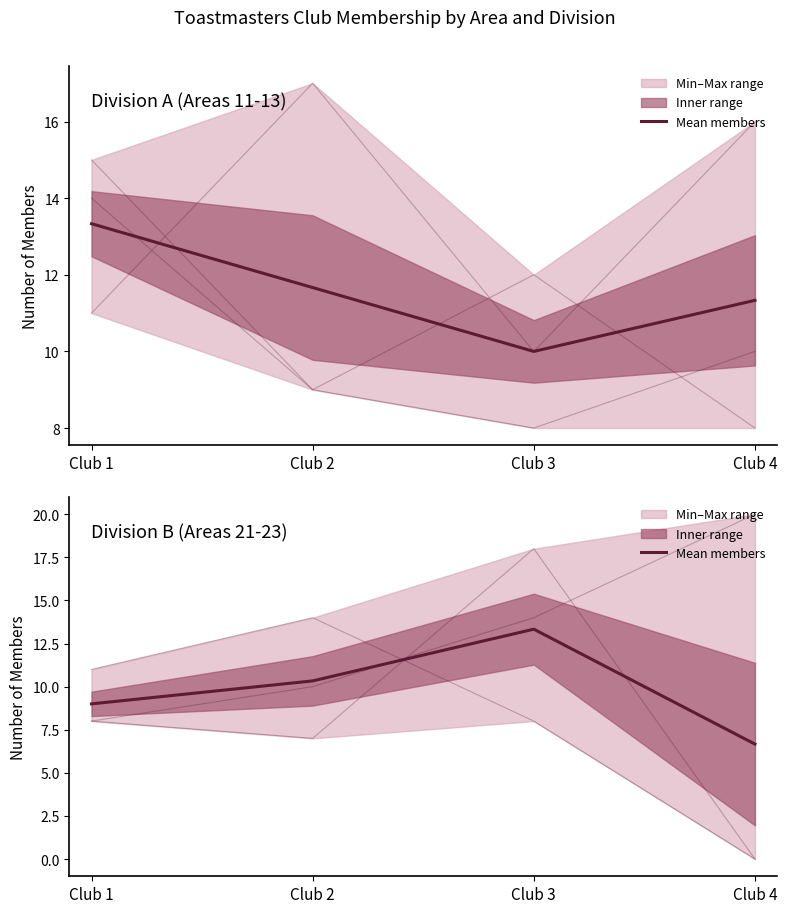

At how many categories does at least one series exceed 5?

4